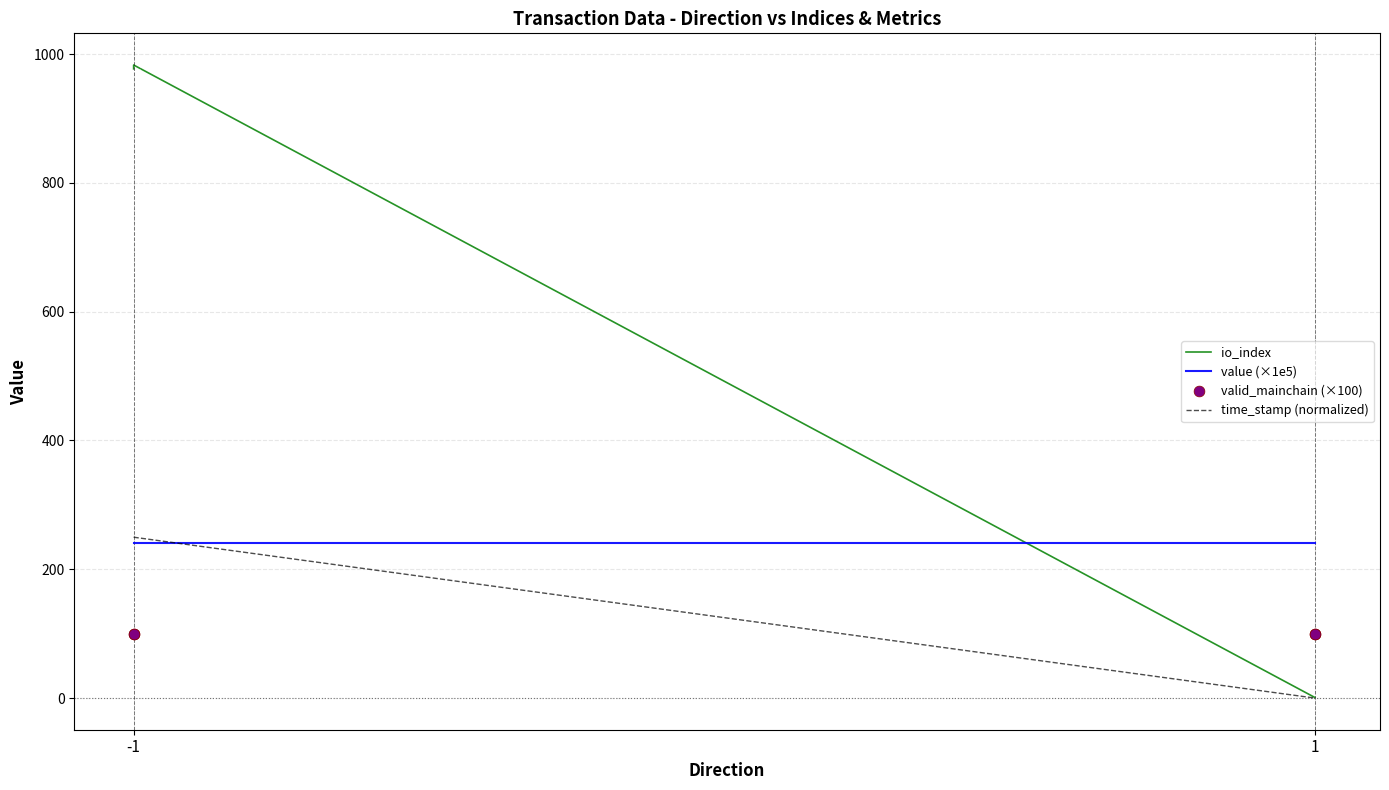

Which series has the largest Y range (max minus min)?

io_index